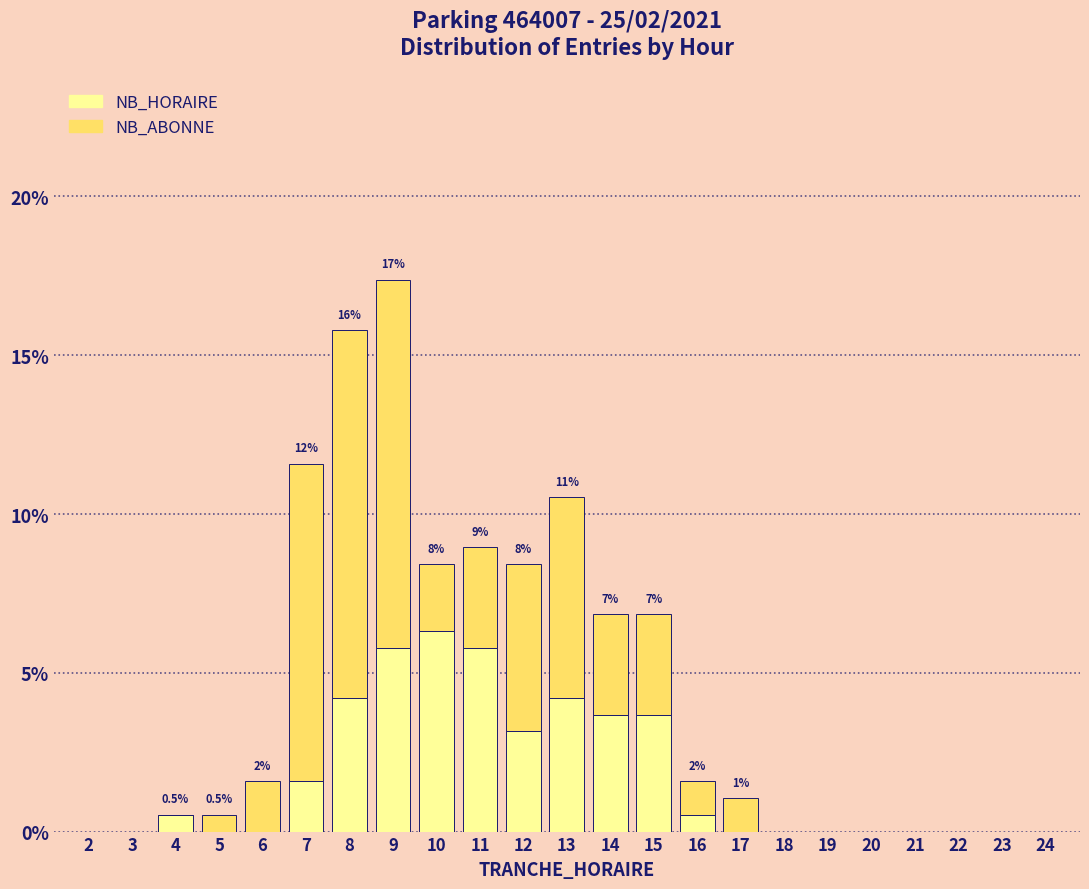

At which category is the sum across all series the highest?

9